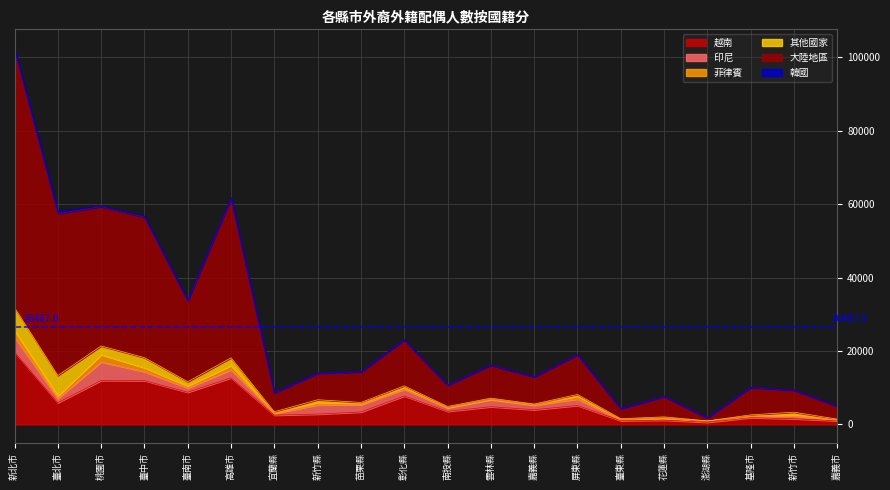

How many positive values does the 韓國 series have?

19